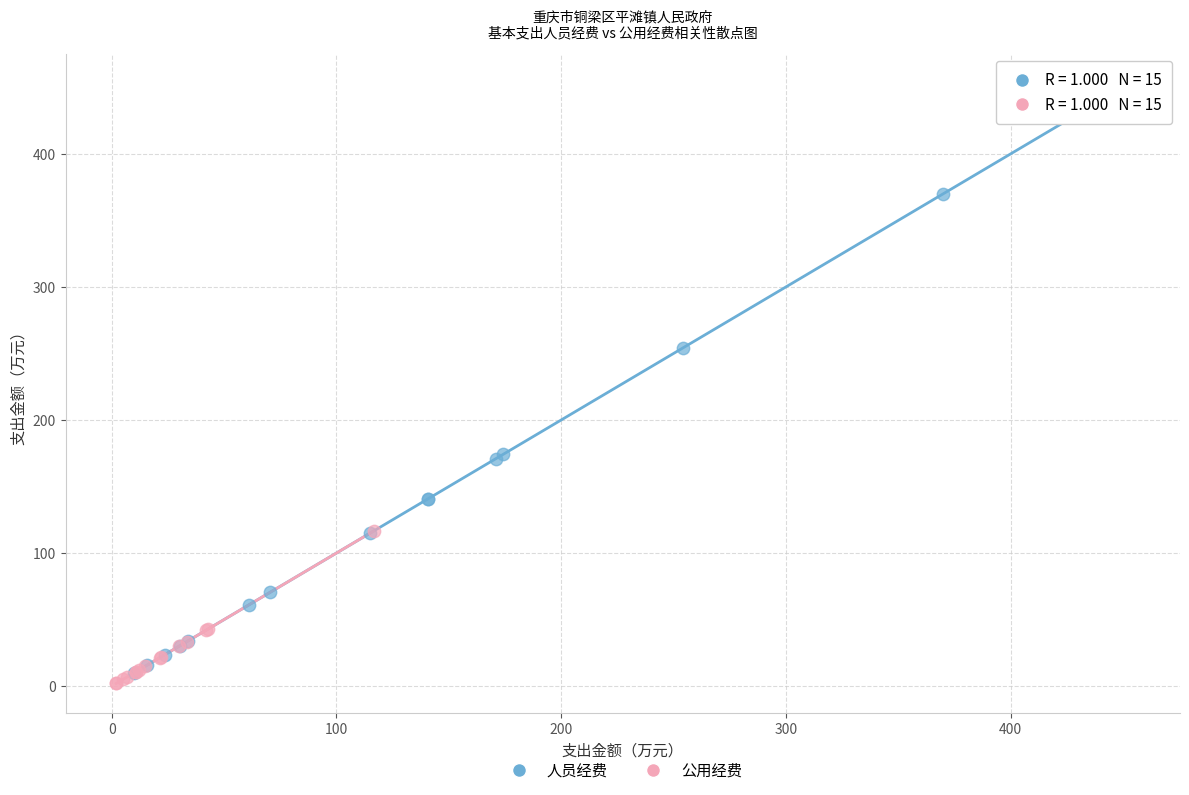

Which series contains the lowest Y value?

公用经费